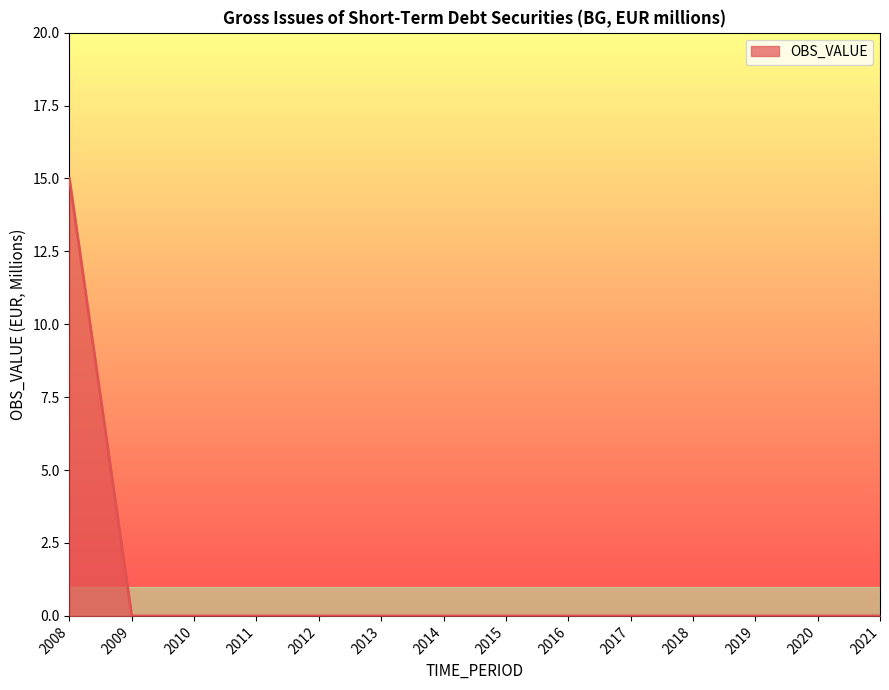

How many categories are shown in the chart?

14